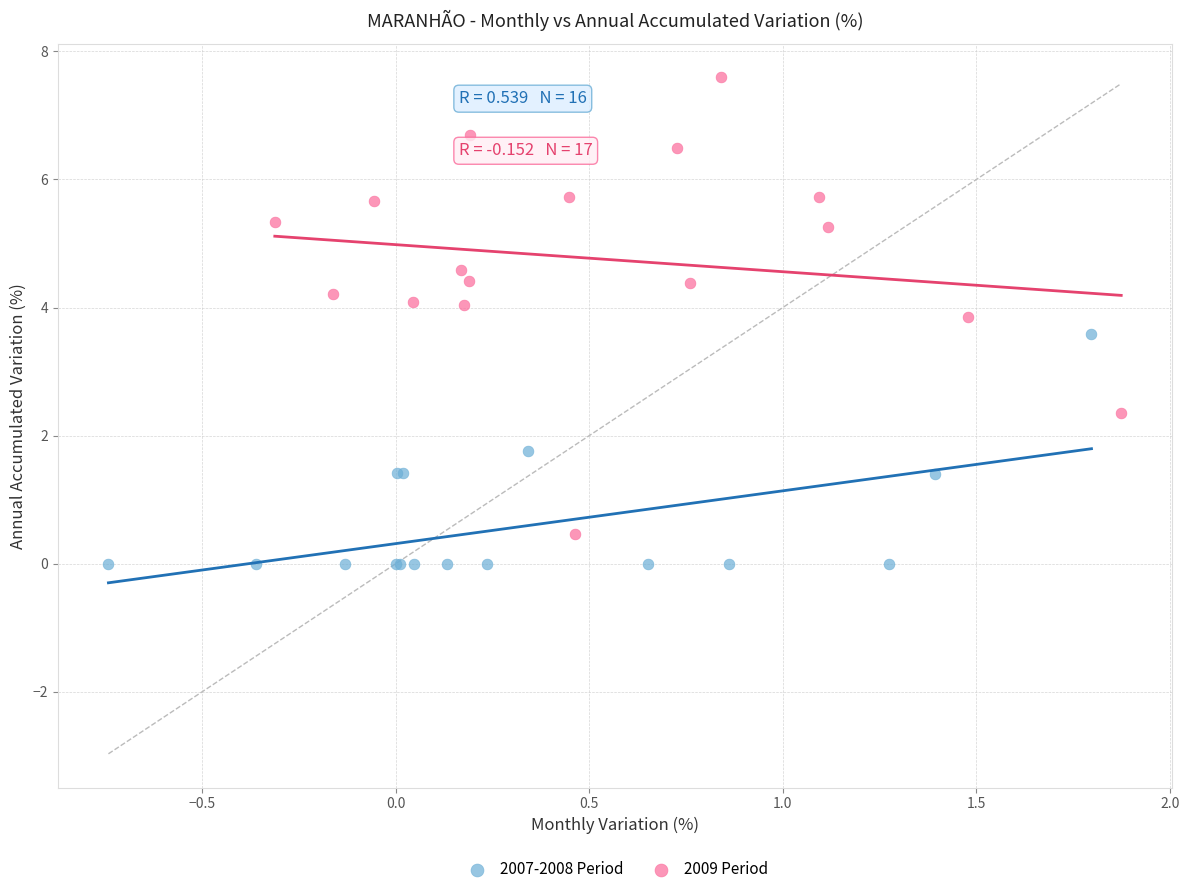

Which series has the widest spread of Y values?

2009 Period